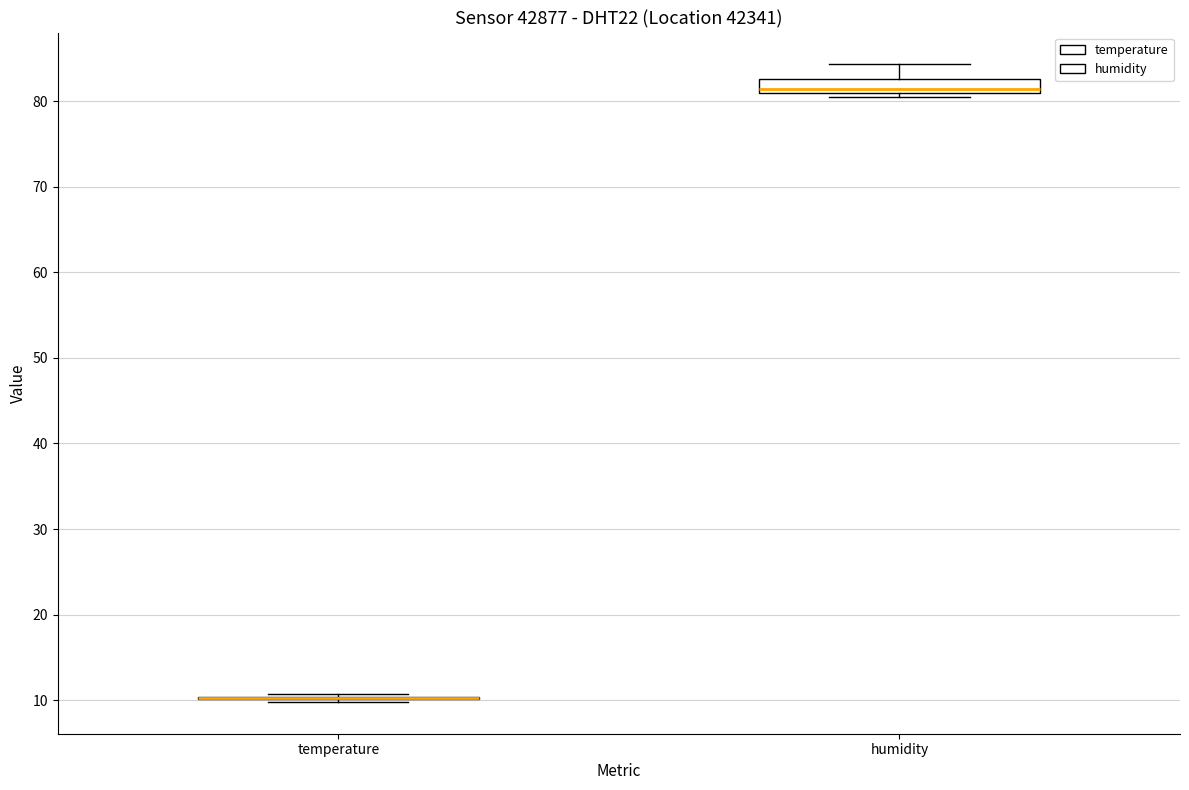

Reading left to right, transcribe this box plot: for each box, give where its median line is, the range the box spans, and where its two whiskers end, as read against the y-axis. The values are not printed on the chart, so give them approximately, as read against the axis.

temperature: box collapsed to a line at 10, whiskers 10 to 11
humidity: median 81 (just above the box's lower edge), box 81 to 83, whiskers 81 (just below the box's lower edge) to 84